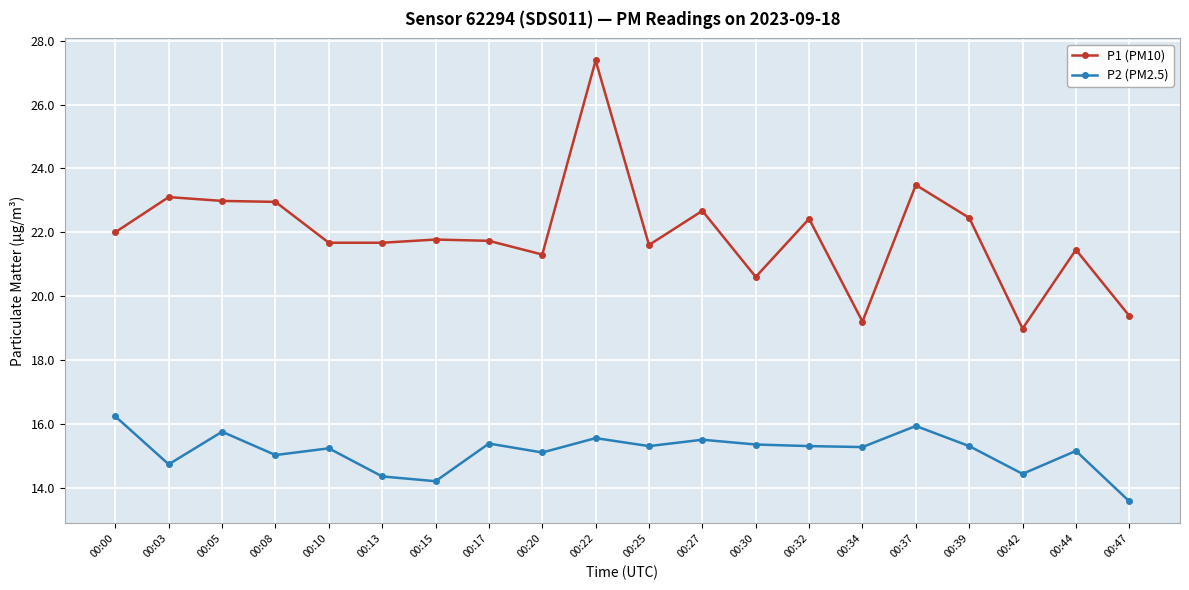

The value of P2 (PM2.5) at 00:42 is 14.4. True or false?

True